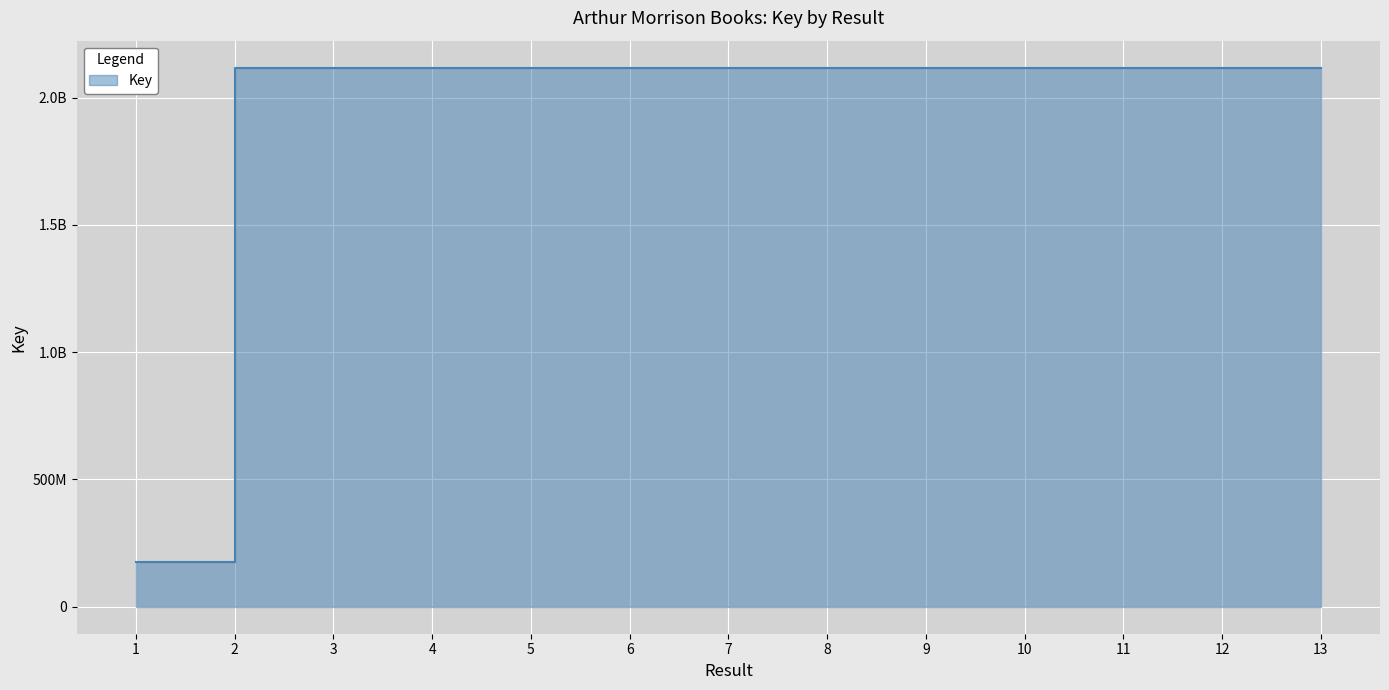

What is the greatest value displayed?

2117925922